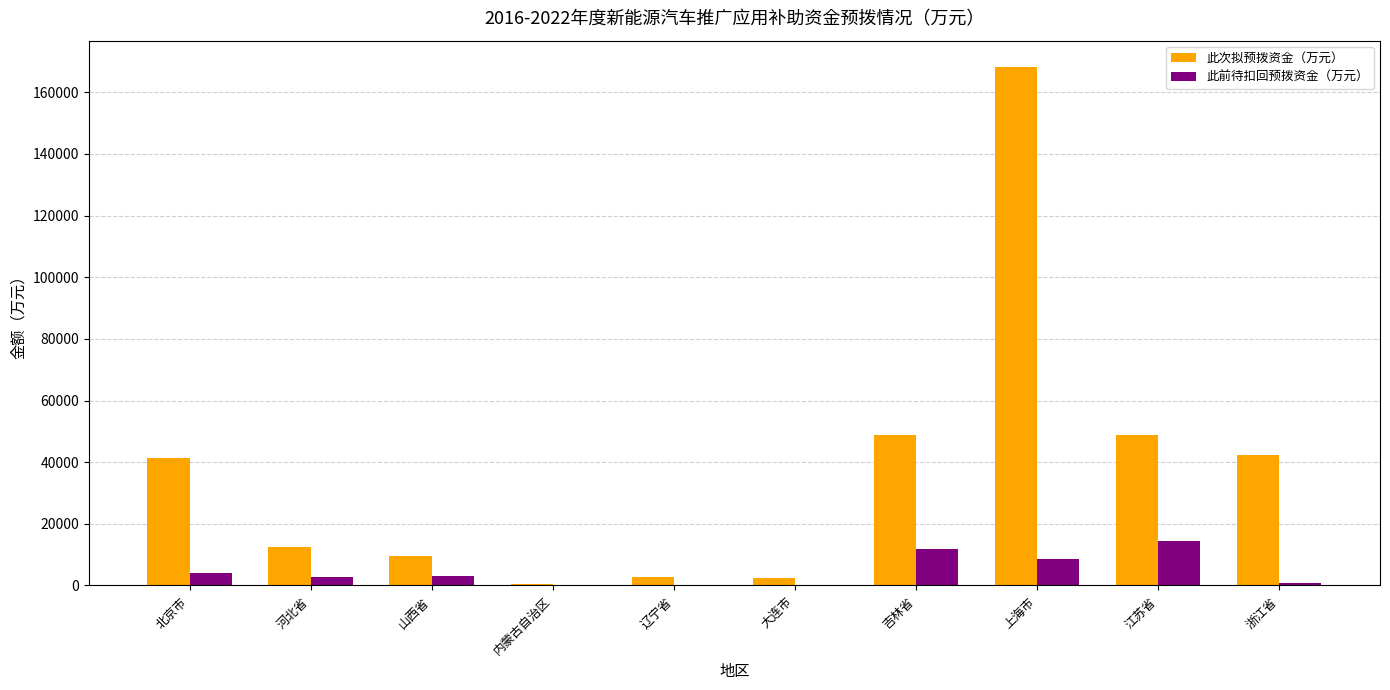

True or false: 此前待扣回预拨资金（万元） has a value of 11731 at 吉林省.

True